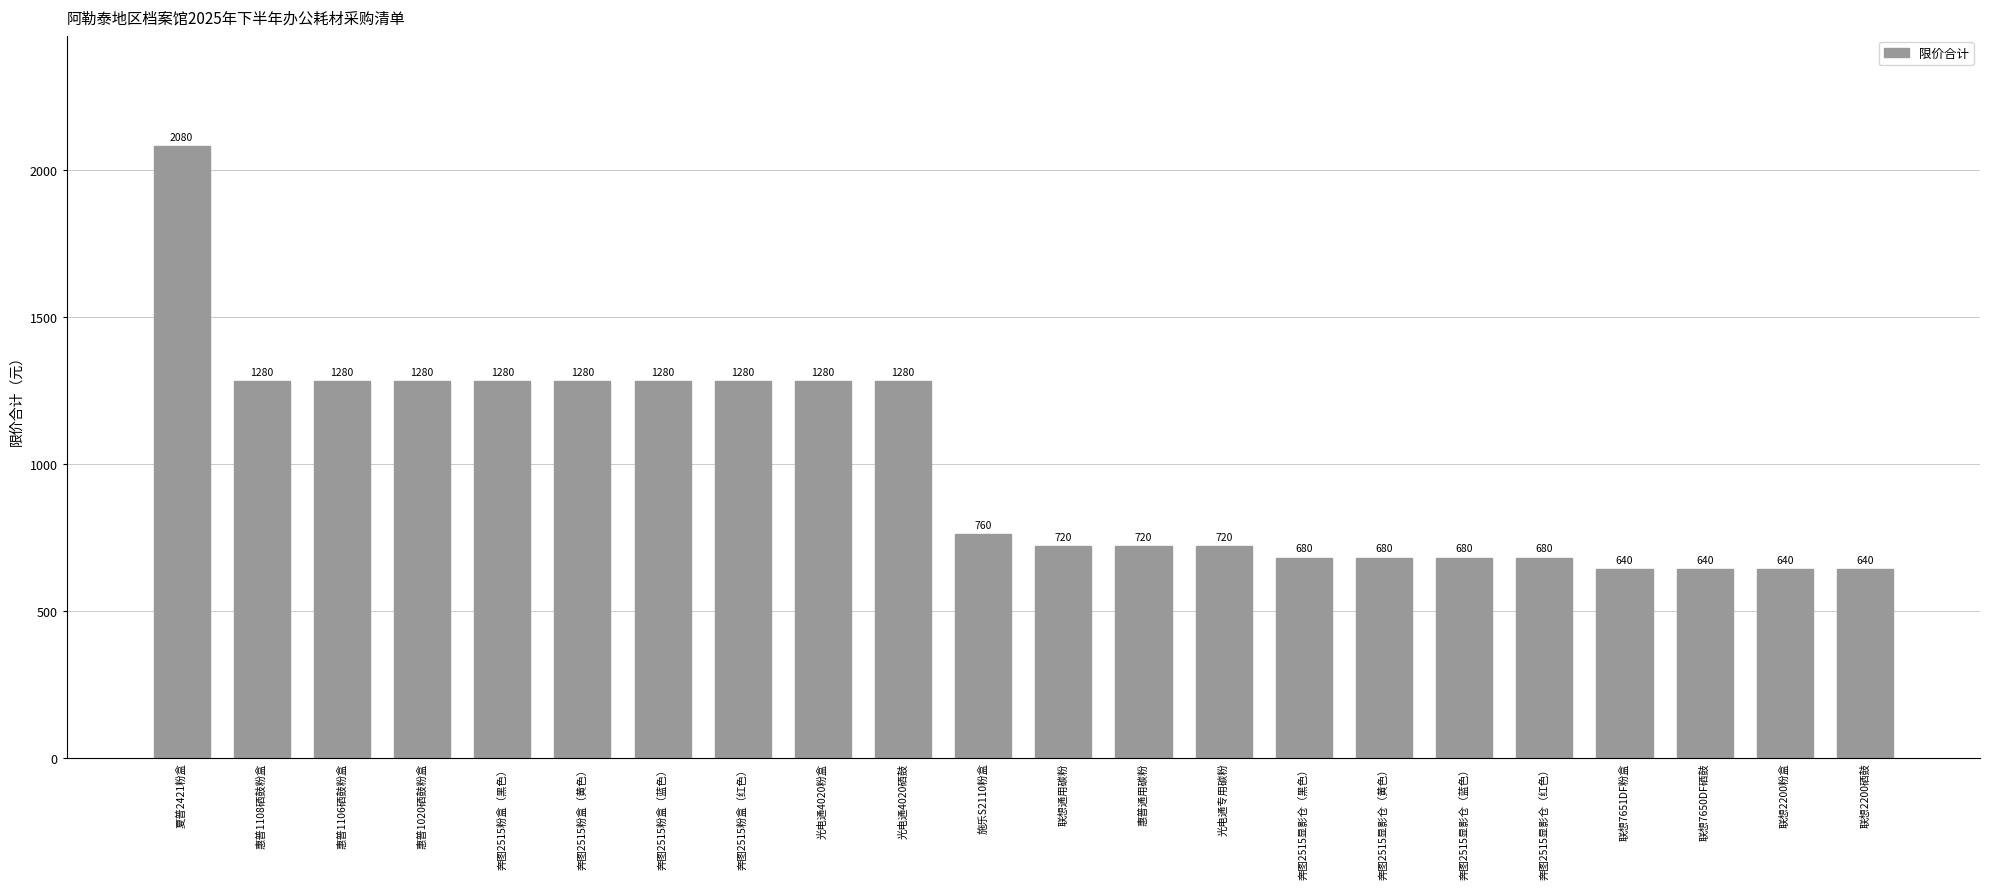

What is the label of the 22nd bar from the left?

联想2200硒鼓